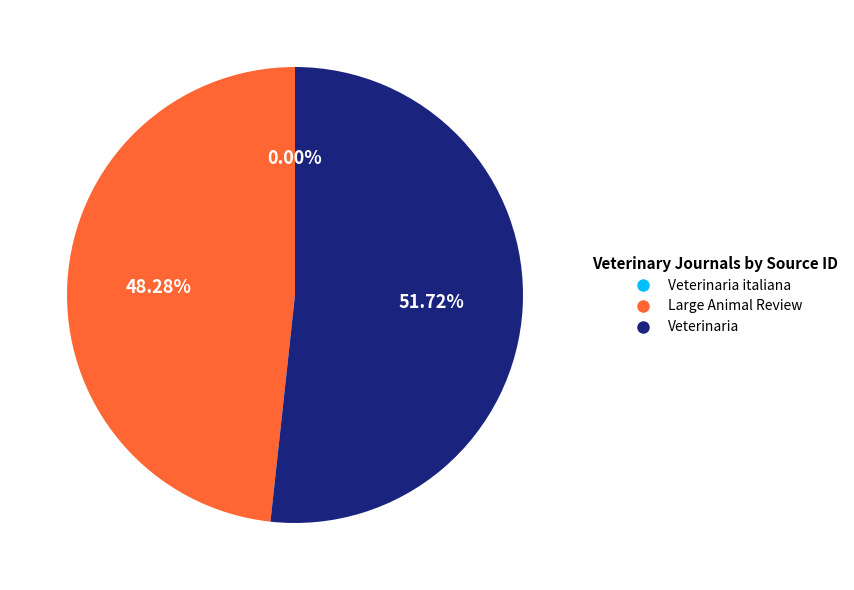

To the nearest percent, what is the combined percentage of Large Animal Review and Veterinaria?

100%